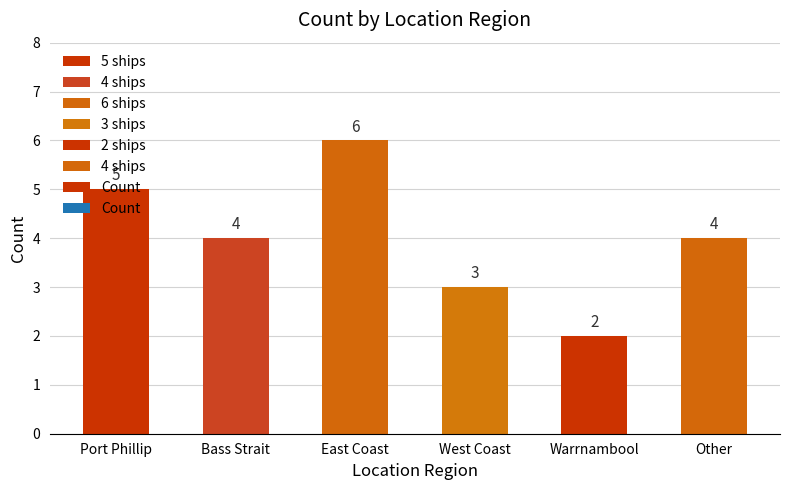

At which category does the chart reach its peak across all series?

East Coast